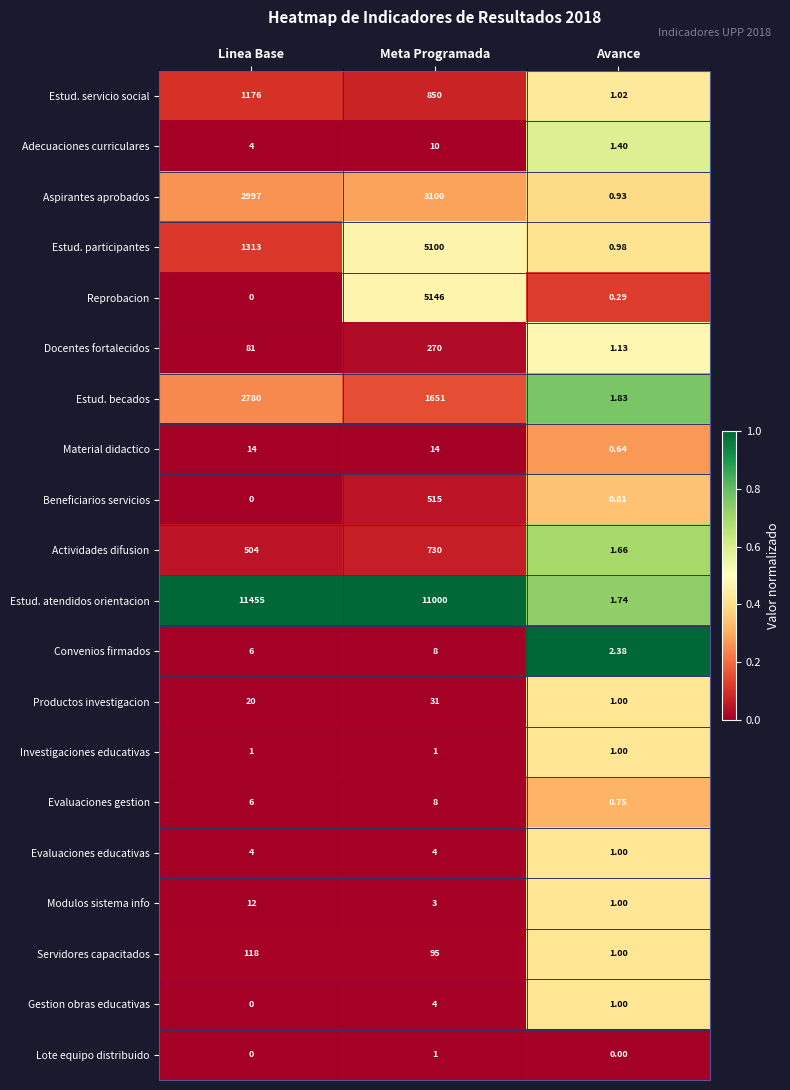

Which series changed the most between Linea Base and Meta Programada?

Reprobacion